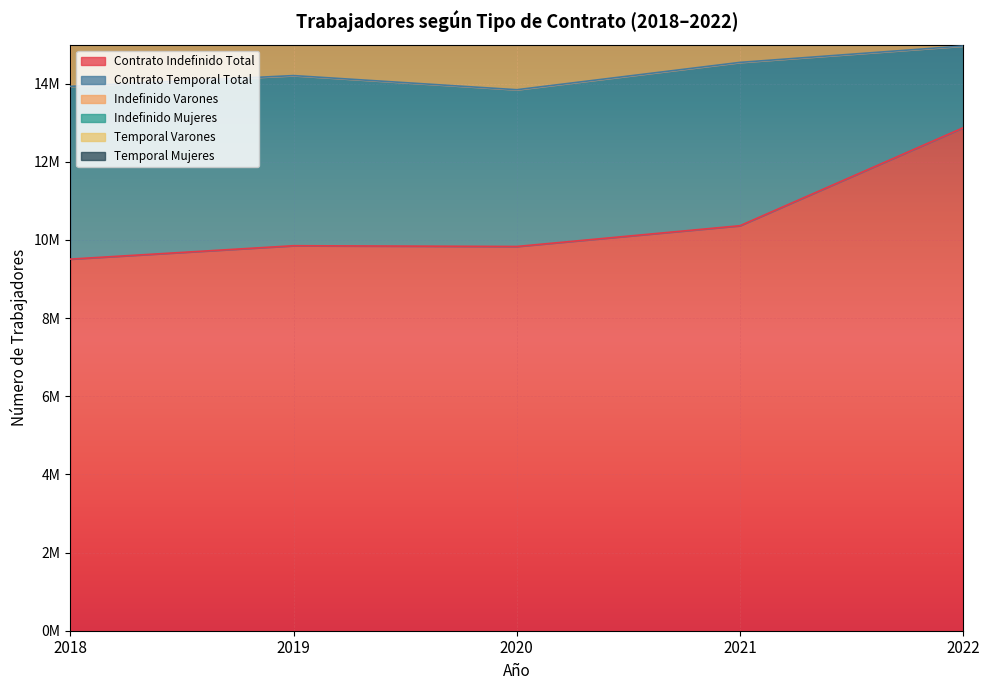

What is the smallest value displayed?

9510942